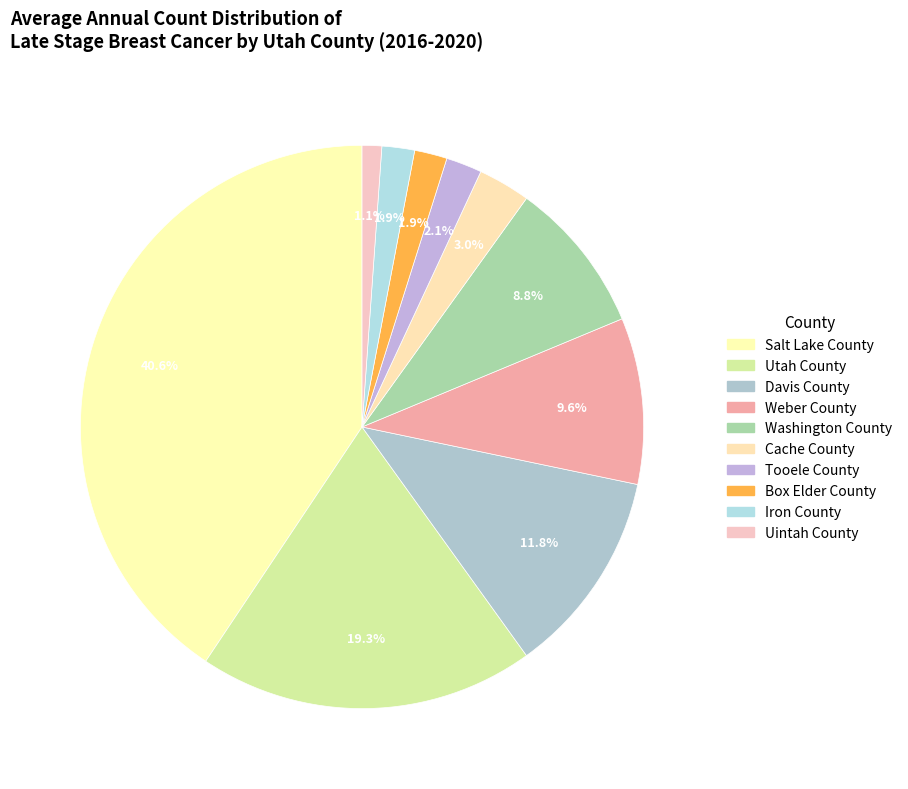

How many segments does this pie chart have?

10